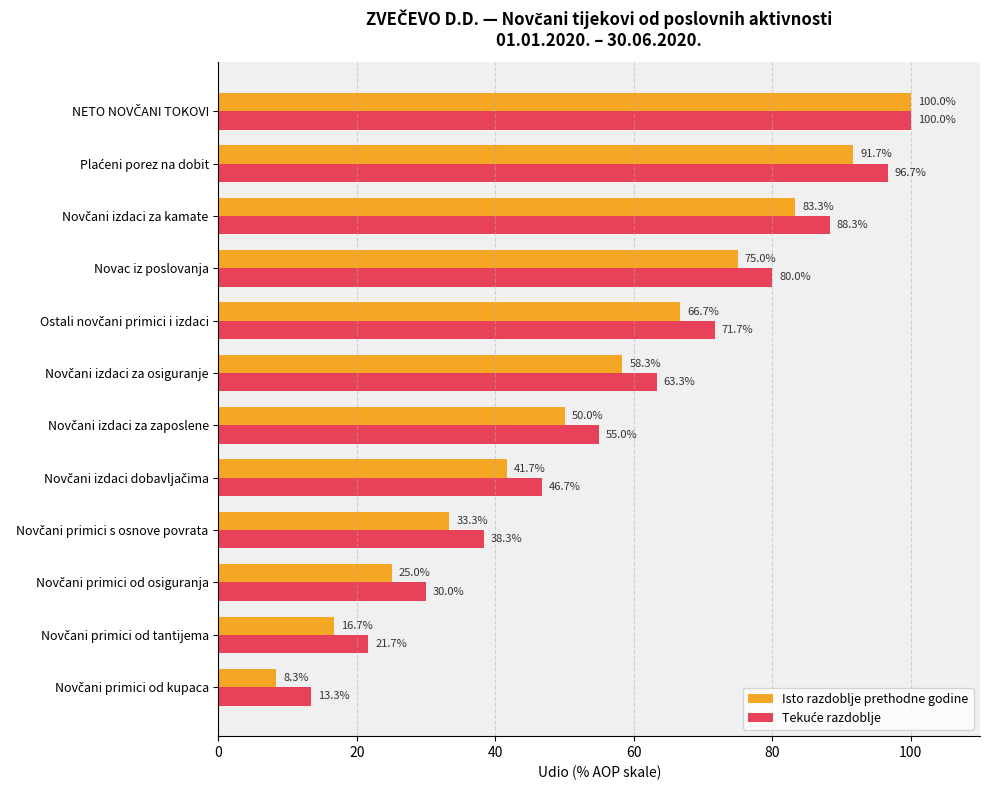

What is the highest value of the Isto razdoblje prethodne godine series?

100.0